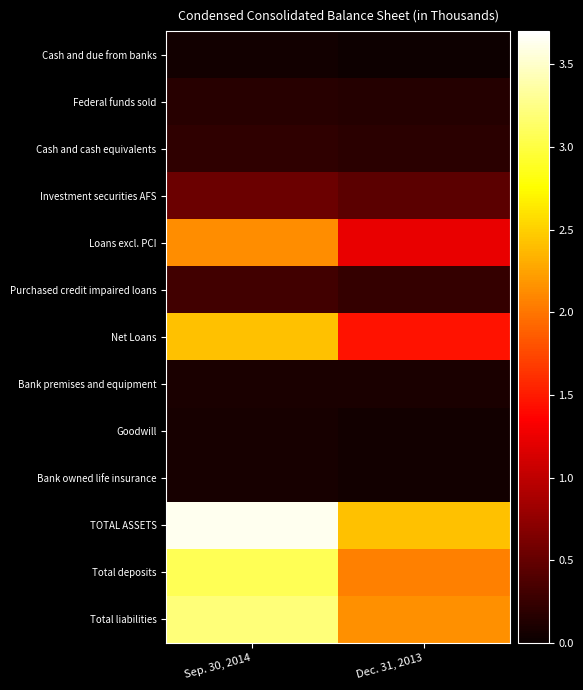

Which series has the largest total across all categories?

TOTAL ASSETS